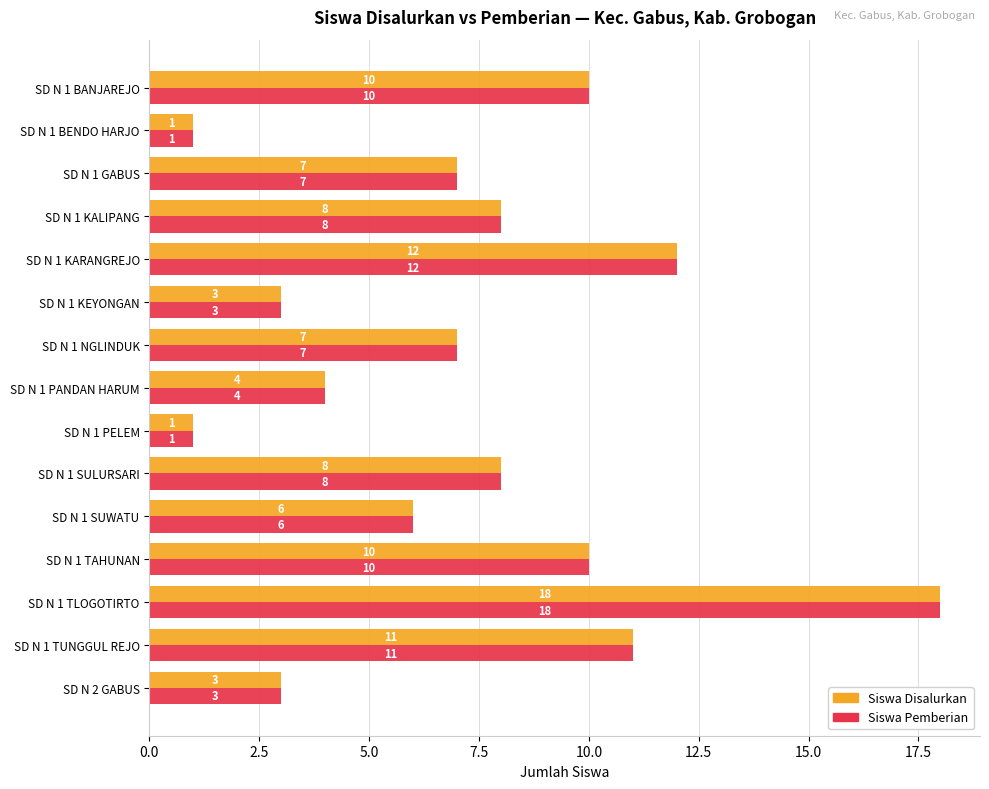

What is the approximate value of Siswa Disalurkan at SD N 1 KARANGREJO, to the nearest 5?

10